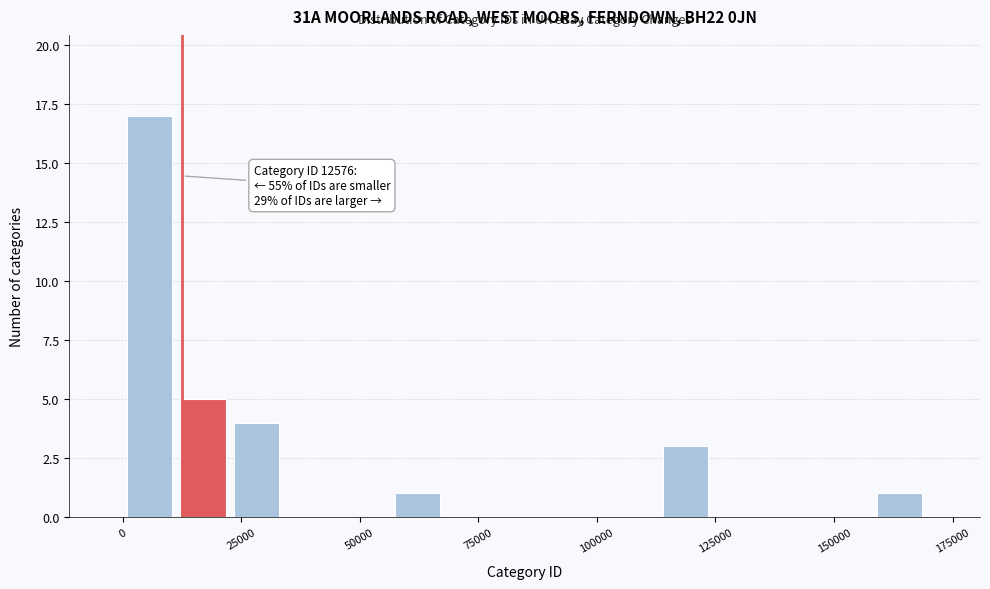

Read against the x-axis, roughly where is the centre of the tallest bar?

5000